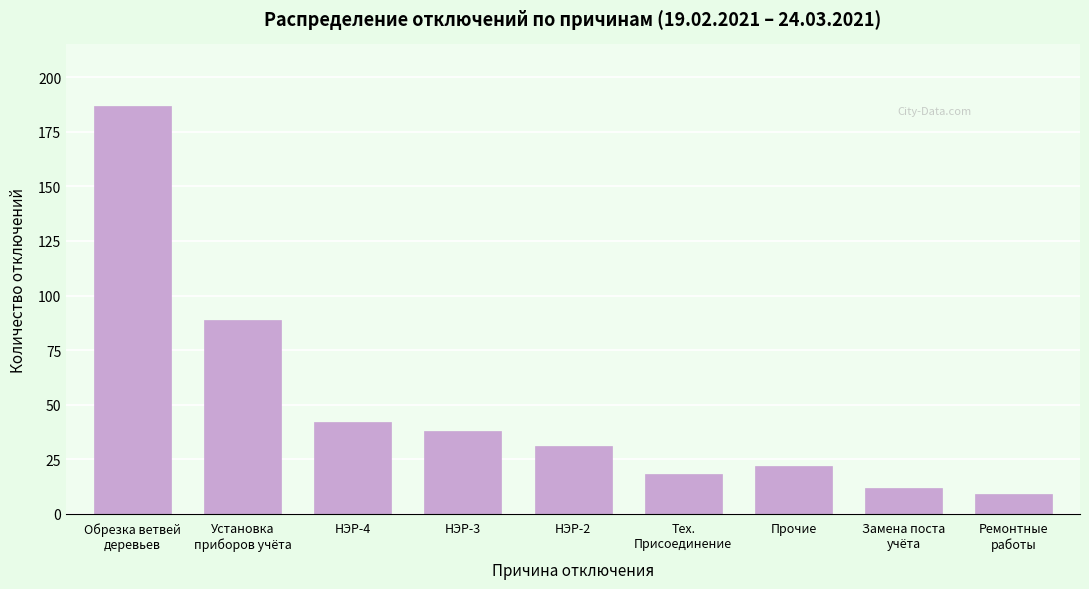

Reading left to right, transcribe all the data shown in this chart.

187	89	42	38	31	18	22	12	9